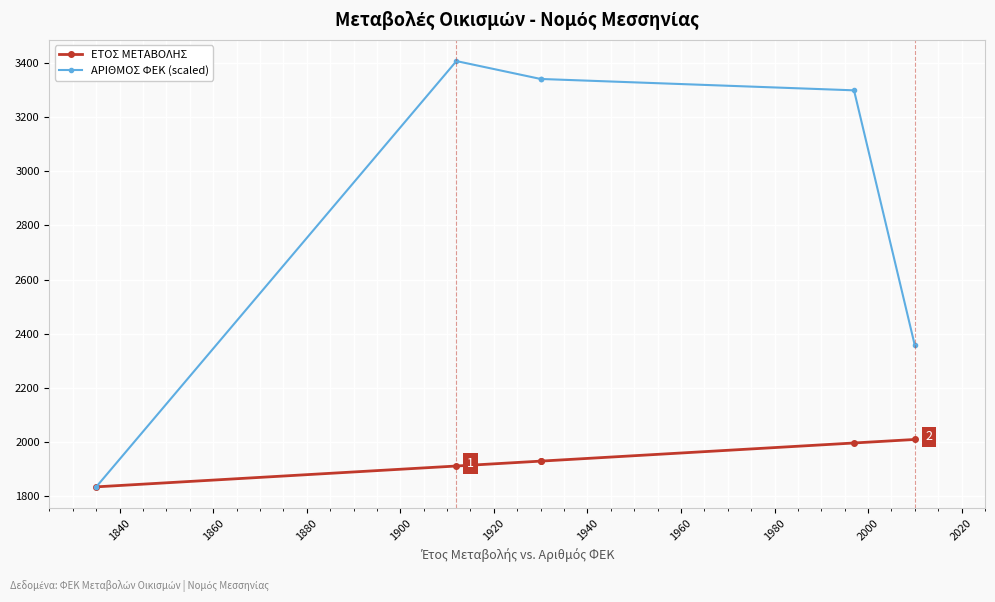

Between 1840 and 1860, which is larger?

1860